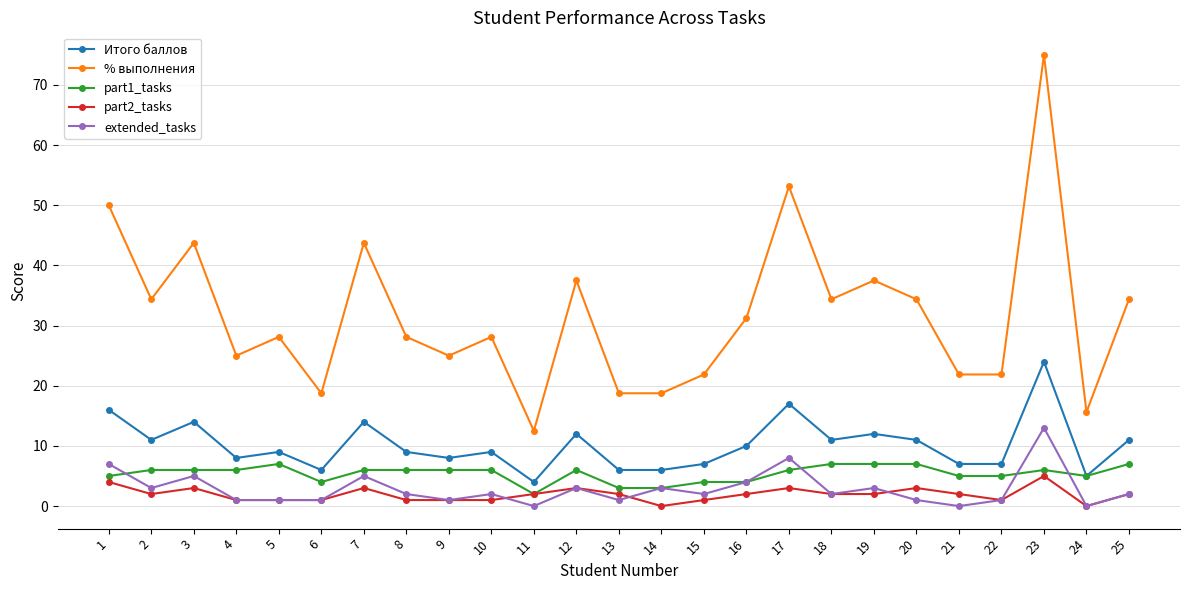

What is the total value across all series at 6?

30.8